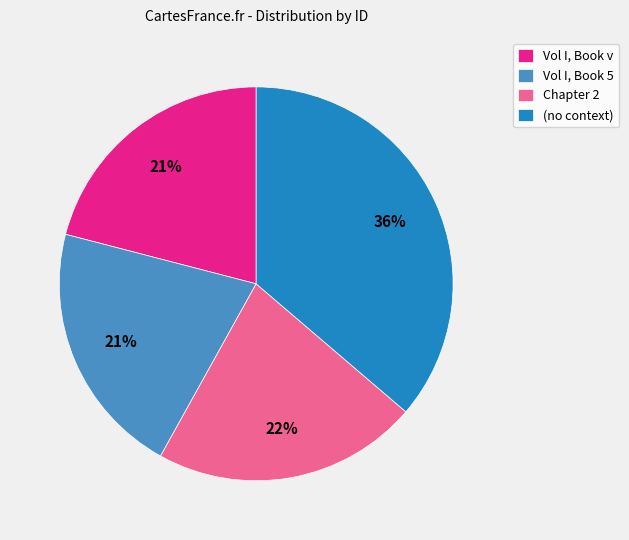

Do Chapter 2 and Vol I, Book v together represent more than half of the pie?

No